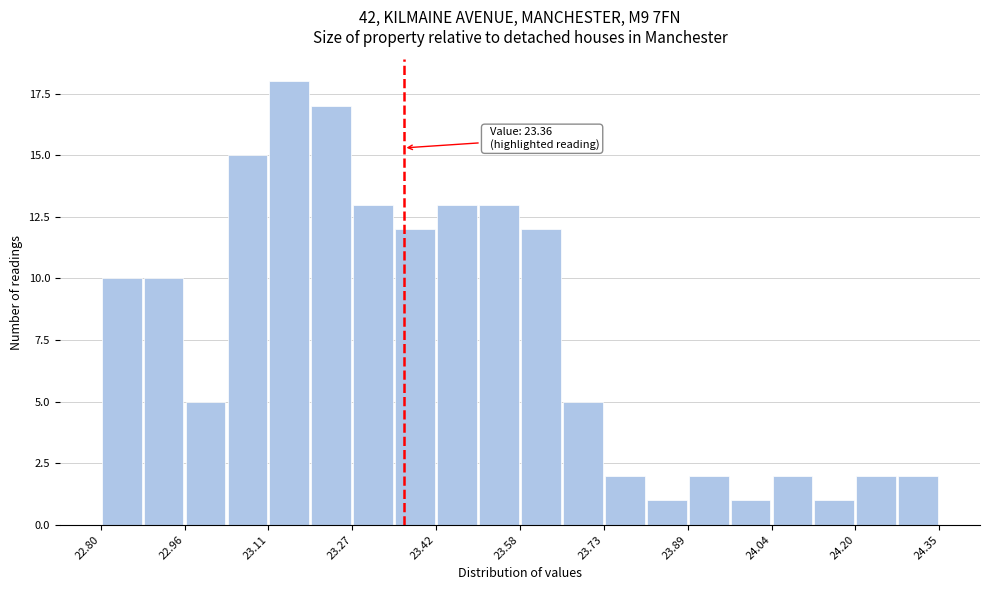

Read against the x-axis, roughly where is the centre of the tallest bar?

23.14